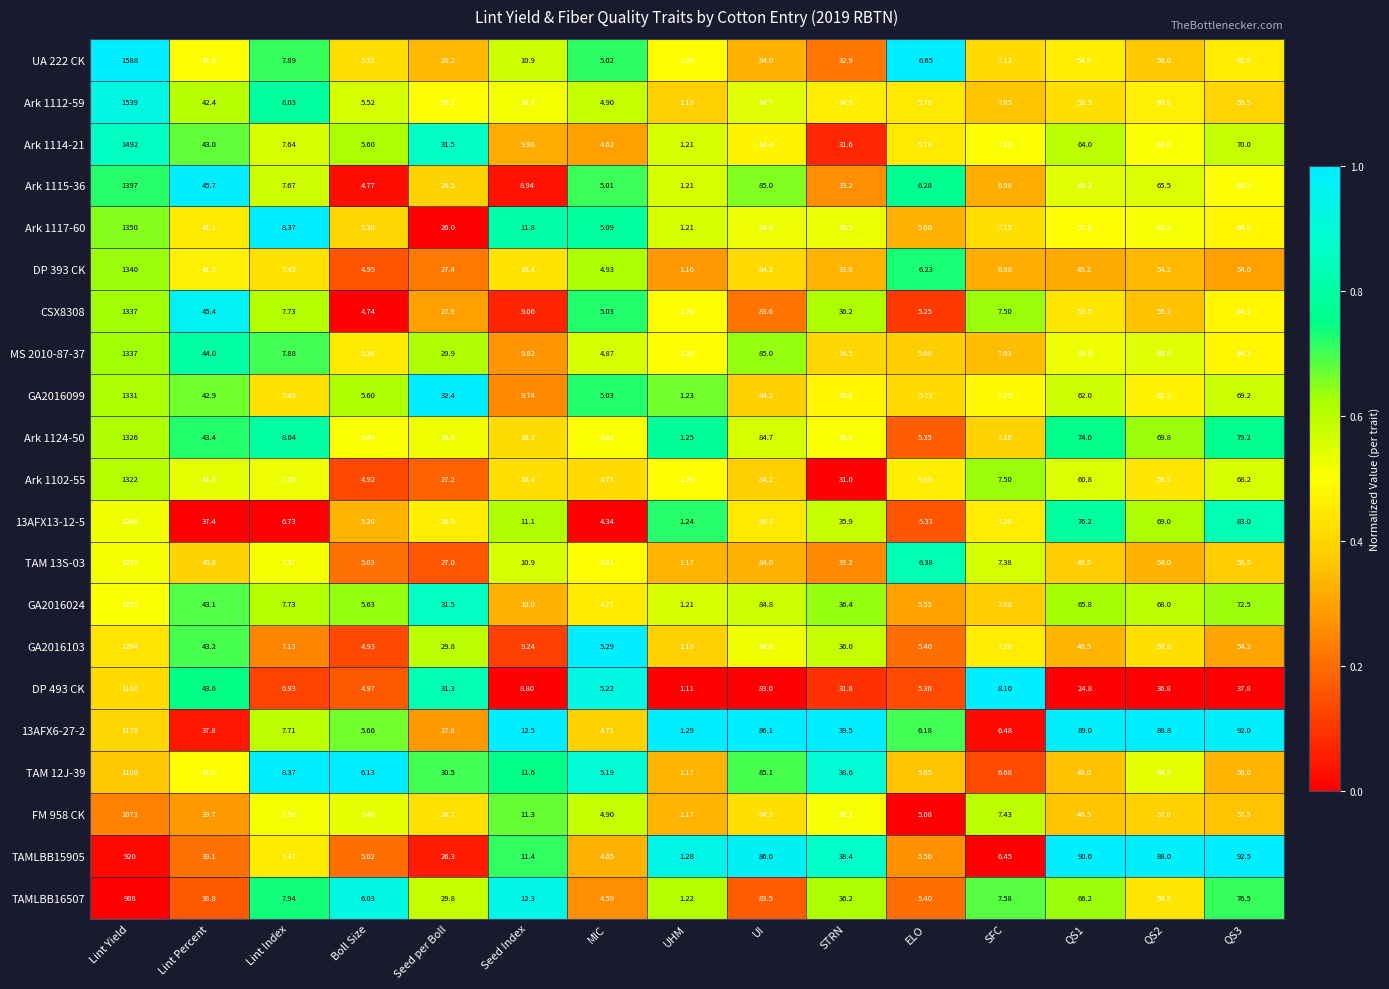

Which series has the largest range (max minus min)?

UA 222 CK